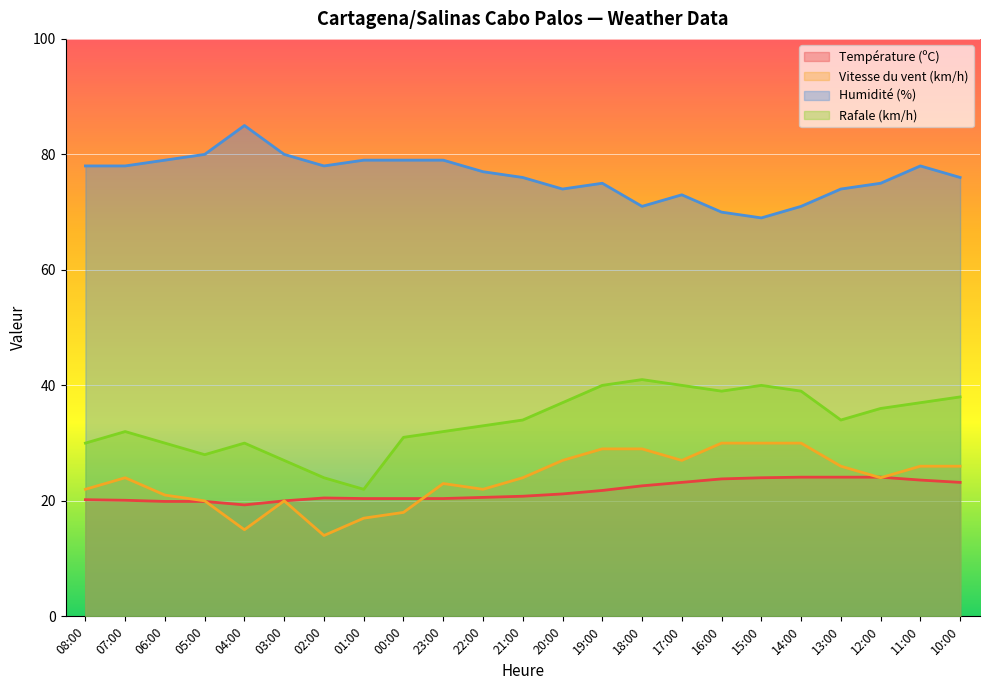

What is the difference between the maximum and minimum values in the Rafale (km/h) series?

19.0